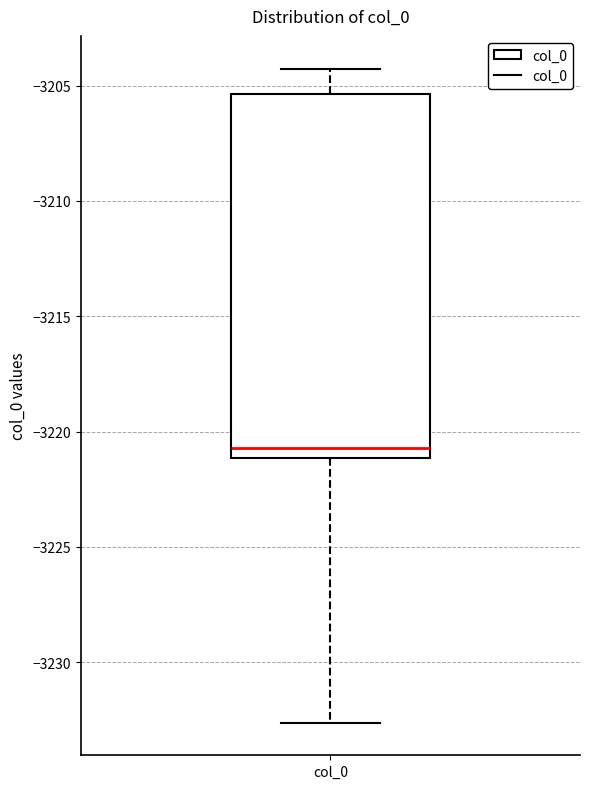

Where does the upper whisker of the box for col_0 end on the y-axis? The values are not printed on the chart, so give them approximately, as read against the axis.

-3204.5